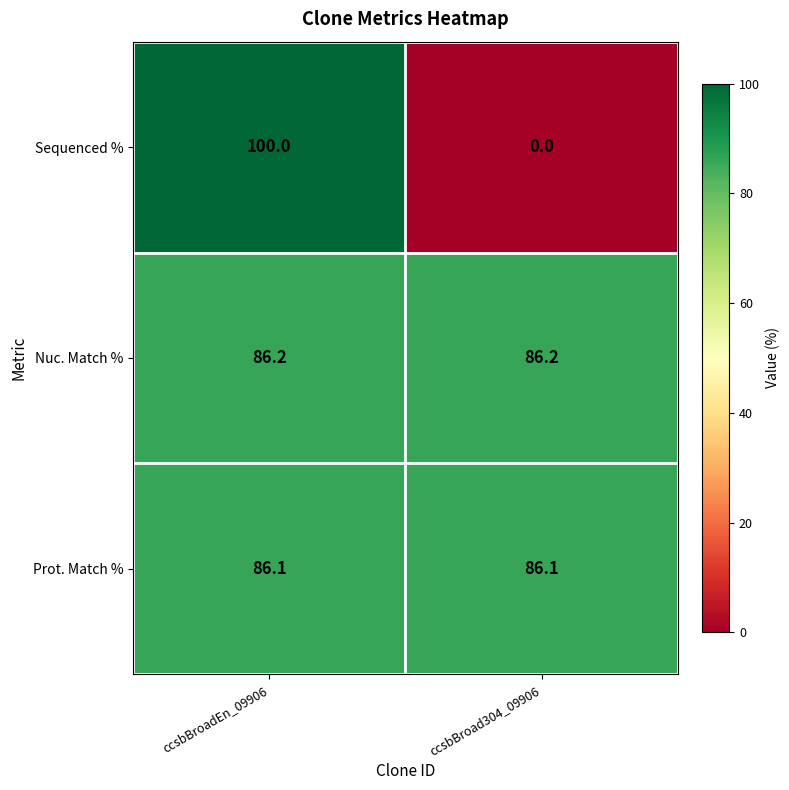

Which series has the largest range (max minus min)?

Sequenced %